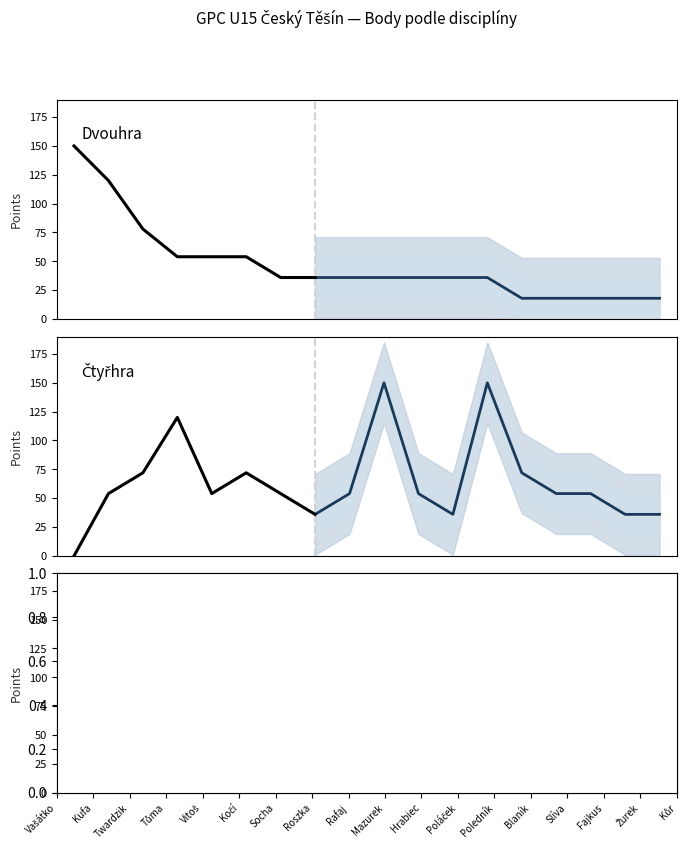

At how many categories does at least one series exceed 27?

18